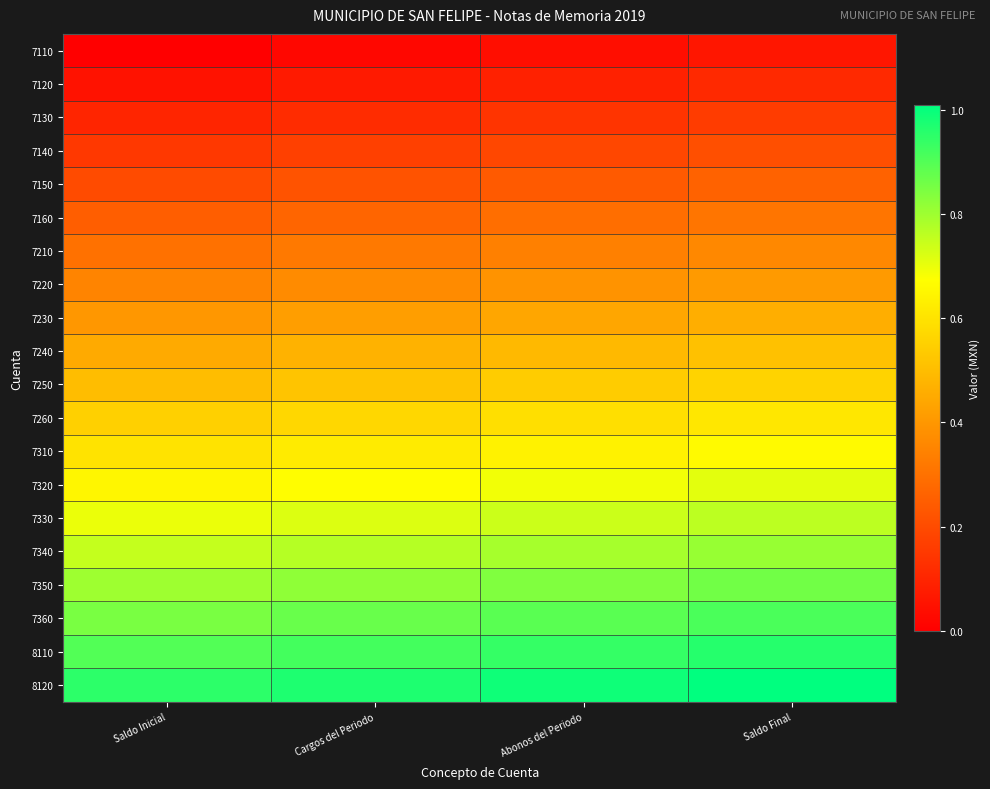

Reading left to right, extract all data points from this chart.

7110: Saldo Inicial=0.0	Cargos del Periodo=0.0	Abonos del Periodo=0.0	Saldo Final=0.1
7120: Saldo Inicial=0.1	Cargos del Periodo=0.1	Abonos del Periodo=0.1	Saldo Final=0.1
7130: Saldo Inicial=0.1	Cargos del Periodo=0.1	Abonos del Periodo=0.1	Saldo Final=0.2
7140: Saldo Inicial=0.2	Cargos del Periodo=0.2	Abonos del Periodo=0.2	Saldo Final=0.2
7150: Saldo Inicial=0.2	Cargos del Periodo=0.2	Abonos del Periodo=0.2	Saldo Final=0.3
7160: Saldo Inicial=0.2	Cargos del Periodo=0.3	Abonos del Periodo=0.3	Saldo Final=0.3
7210: Saldo Inicial=0.3	Cargos del Periodo=0.3	Abonos del Periodo=0.3	Saldo Final=0.4
7220: Saldo Inicial=0.4	Cargos del Periodo=0.4	Abonos del Periodo=0.4	Saldo Final=0.4
7230: Saldo Inicial=0.4	Cargos del Periodo=0.4	Abonos del Periodo=0.4	Saldo Final=0.5
7240: Saldo Inicial=0.5	Cargos del Periodo=0.5	Abonos del Periodo=0.5	Saldo Final=0.5
7250: Saldo Inicial=0.5	Cargos del Periodo=0.5	Abonos del Periodo=0.5	Saldo Final=0.6
7260: Saldo Inicial=0.6	Cargos del Periodo=0.6	Abonos del Periodo=0.6	Saldo Final=0.6
7310: Saldo Inicial=0.6	Cargos del Periodo=0.6	Abonos del Periodo=0.6	Saldo Final=0.7
7320: Saldo Inicial=0.7	Cargos del Periodo=0.7	Abonos del Periodo=0.7	Saldo Final=0.7
7330: Saldo Inicial=0.7	Cargos del Periodo=0.7	Abonos del Periodo=0.7	Saldo Final=0.8
7340: Saldo Inicial=0.8	Cargos del Periodo=0.8	Abonos del Periodo=0.8	Saldo Final=0.8
7350: Saldo Inicial=0.8	Cargos del Periodo=0.8	Abonos del Periodo=0.8	Saldo Final=0.9
7360: Saldo Inicial=0.9	Cargos del Periodo=0.9	Abonos del Periodo=0.9	Saldo Final=0.9
8110: Saldo Inicial=0.9	Cargos del Periodo=0.9	Abonos del Periodo=0.9	Saldo Final=1.0
8120: Saldo Inicial=1.0	Cargos del Periodo=1.0	Abonos del Periodo=1.0	Saldo Final=1.0